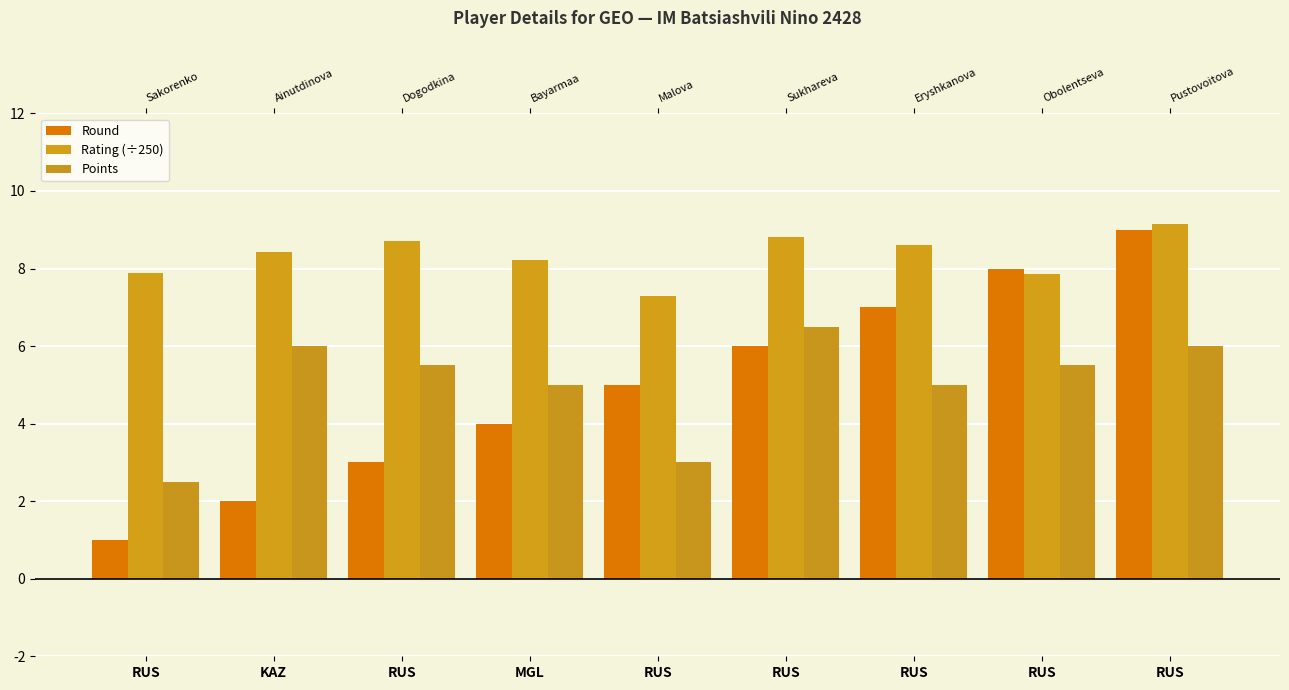

Reading right to left, list all the values displayed in this chart.

Round: 9.0	8.0	7.0	6.0	5.0	4.0	3.0	2.0	1.0
Rating (÷250): 9.2	7.9	8.6	8.8	7.3	8.2	8.7	8.4	7.9
Points: 6.0	5.5	5.0	6.5	3.0	5.0	5.5	6.0	2.5